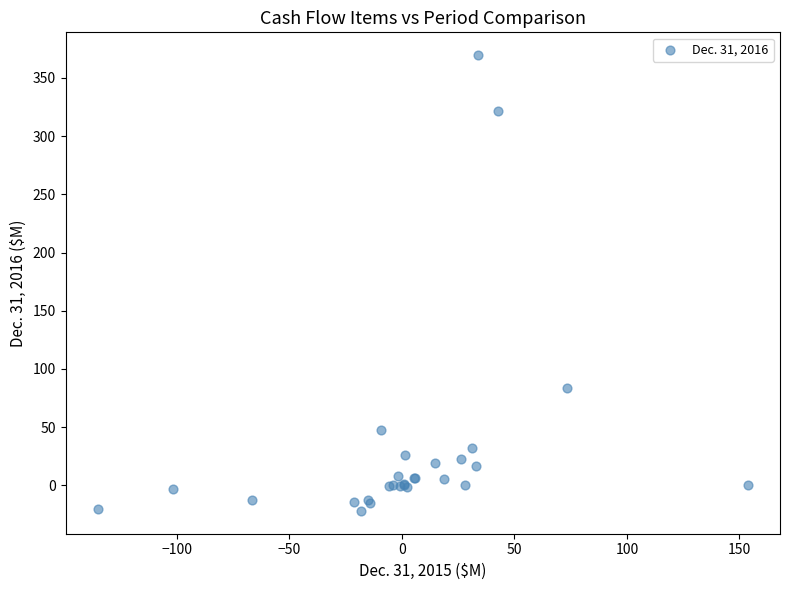

What Y value in the scatter plot is closest to 173?

83.8